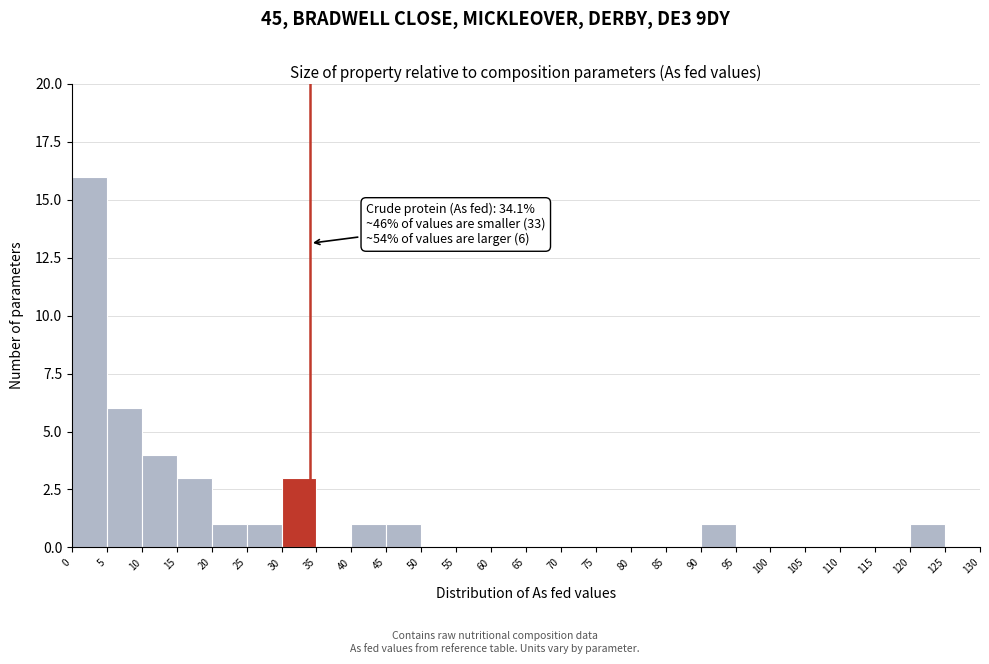

Which range on the x-axis has the tallest bar?

0 to 5